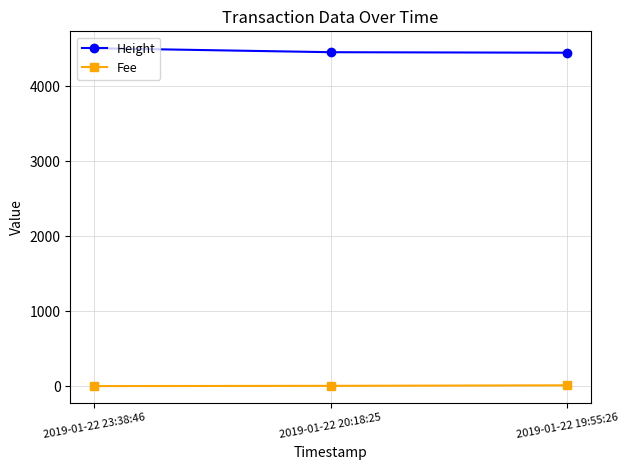

Rank the series by their average value, from lowest to highest.

Fee, Height